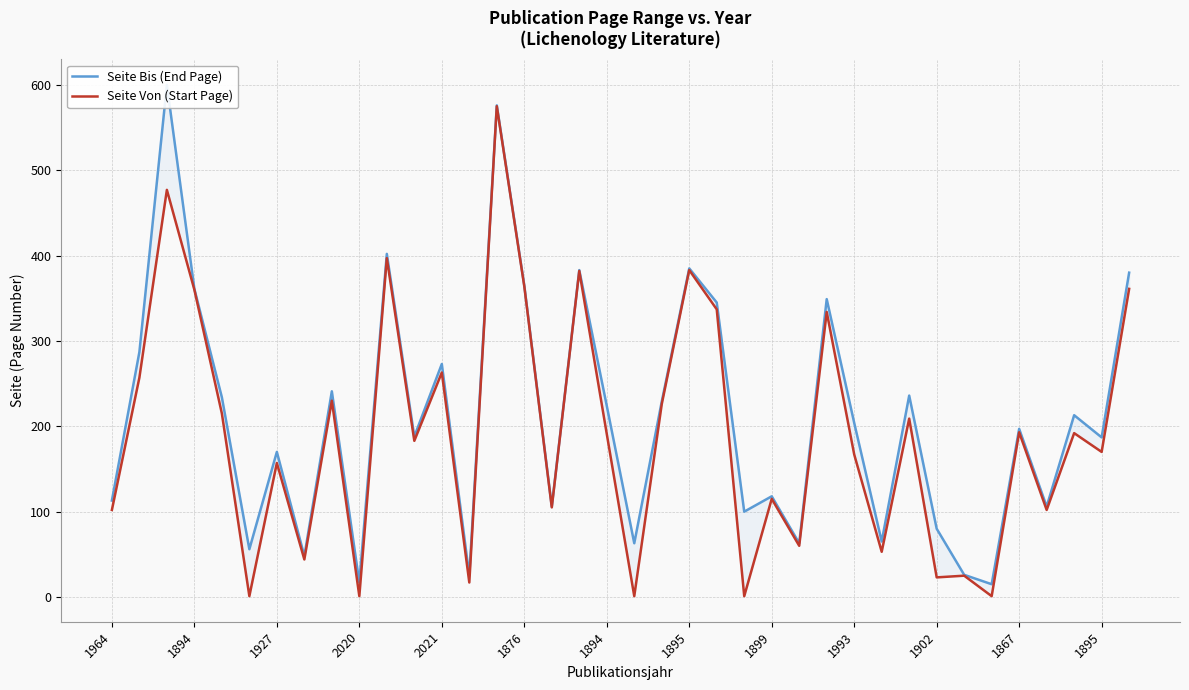

Does the chart have visible grid lines?

Yes